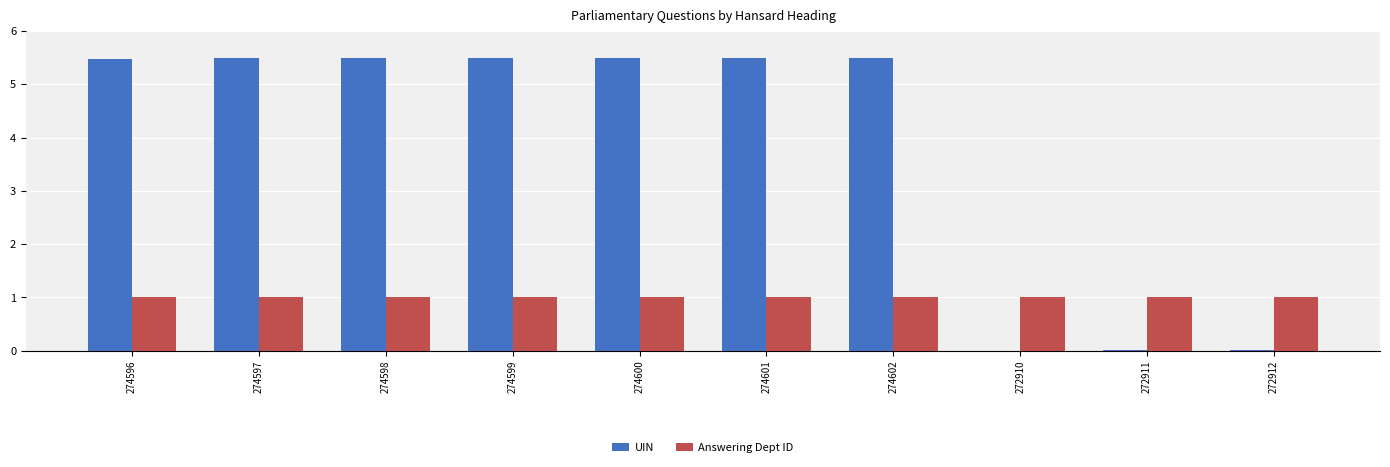

Which series has the largest range (max minus min)?

UIN